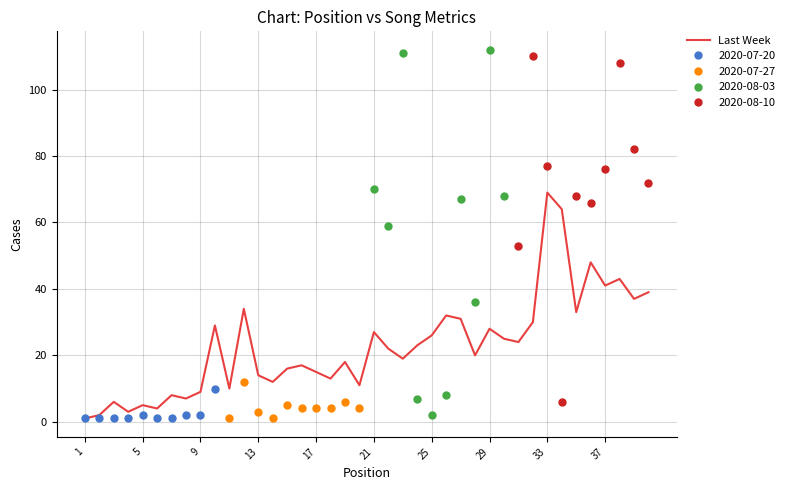

At which label does Last Week reach its peak?

33